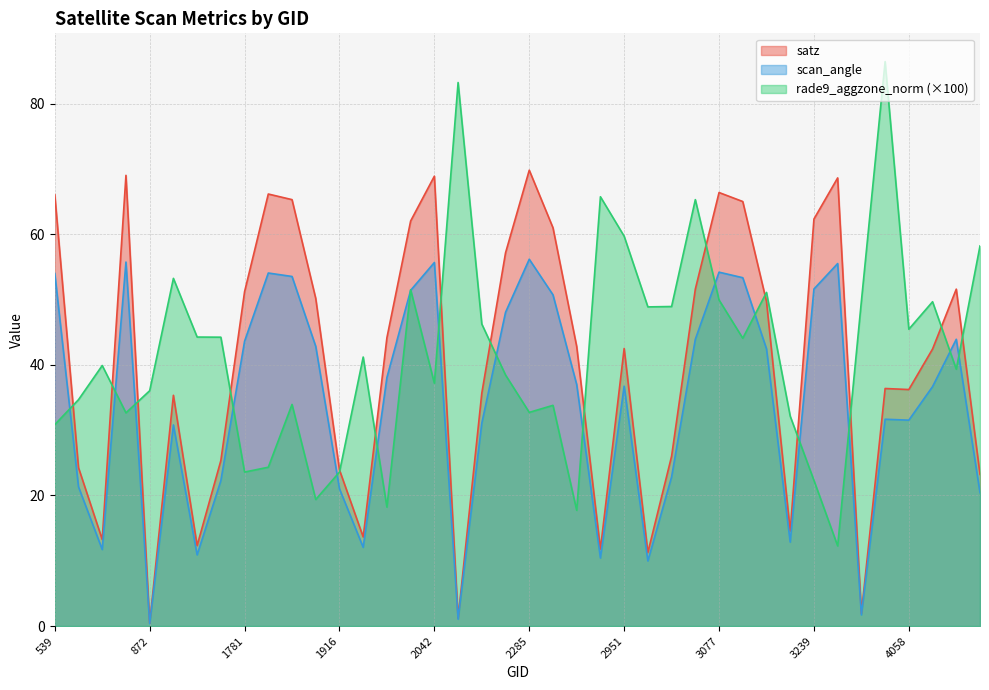

The value of satz at 872 is 0.4. True or false?

True